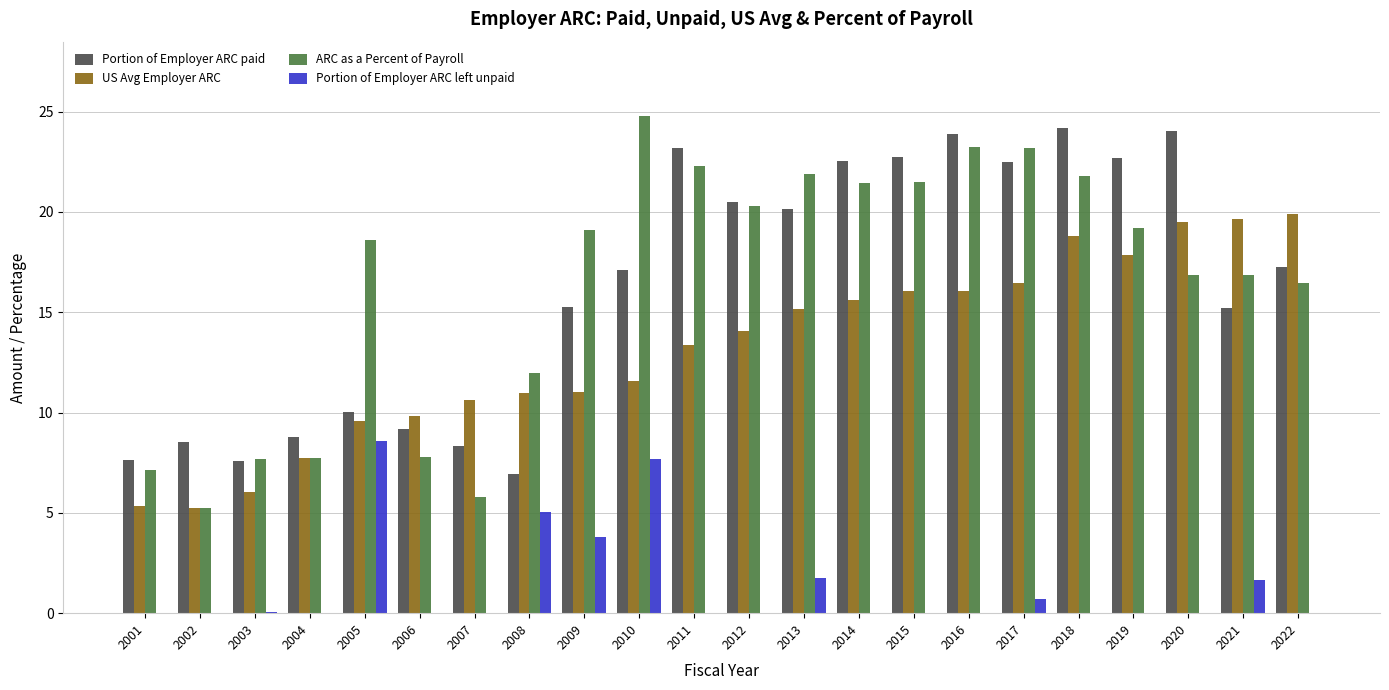

Does the chart contain stacked bars?

No